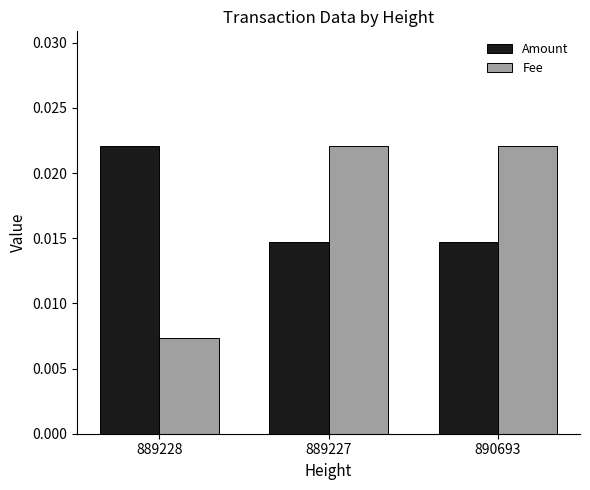

Rank the series at 889228 from highest to lowest value.

Amount, Fee